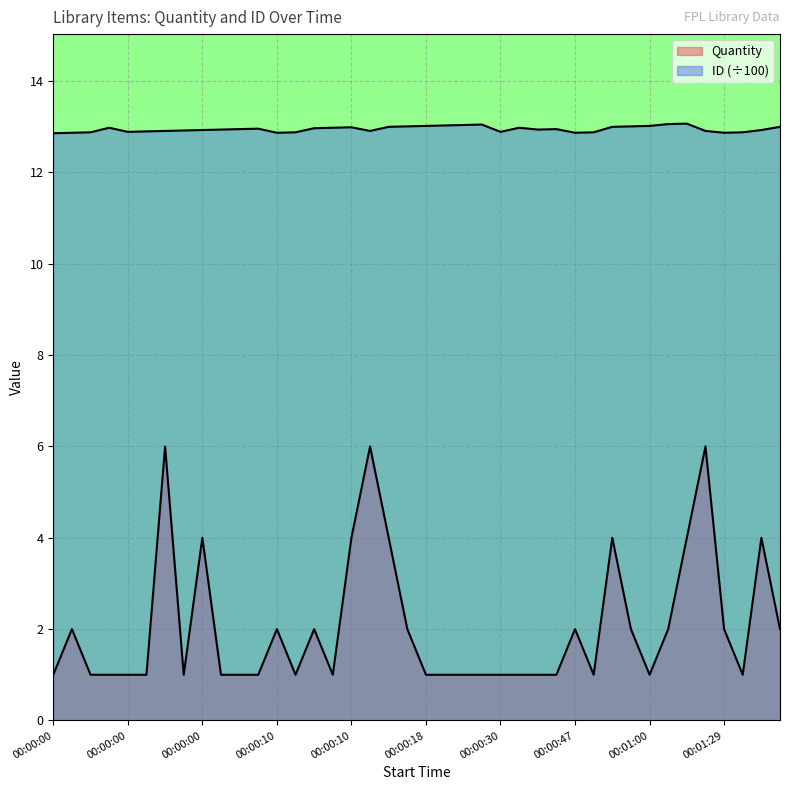

Reading left to right, what are all the values shown in this chart?

Quantity: 1.0	2.0	1.0	1.0	1.0	1.0	6.0	1.0	4.0	1.0	1.0	1.0	2.0	1.0	2.0	1.0	4.0	6.0	4.0	2.0	1.0	1.0	1.0	1.0	1.0	1.0	1.0	1.0	2.0	1.0	4.0	2.0	1.0	2.0	4.0	6.0	2.0	1.0	4.0	2.0
ID: 12.9	12.9	12.9	13.0	12.9	12.9	12.9	12.9	12.9	12.9	12.9	13.0	12.9	12.9	13.0	13.0	13.0	12.9	13.0	13.0	13.0	13.0	13.0	13.1	12.9	13.0	12.9	12.9	12.9	12.9	13.0	13.0	13.0	13.1	13.1	12.9	12.9	12.9	12.9	13.0